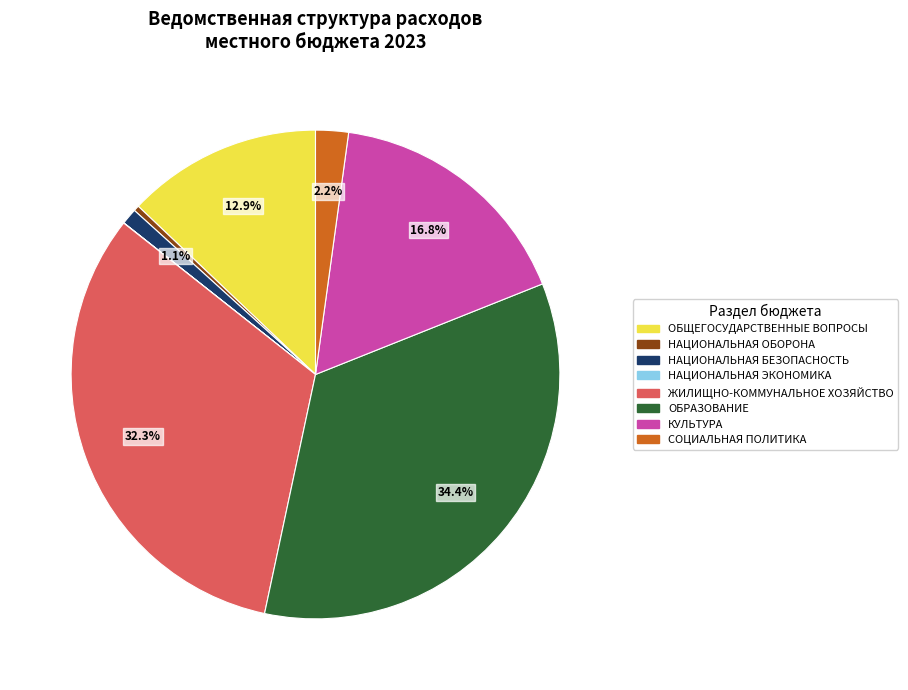

What portion of the pie excludes НАЦИОНАЛЬНАЯ БЕЗОПАСНОСТЬ?

98.9%